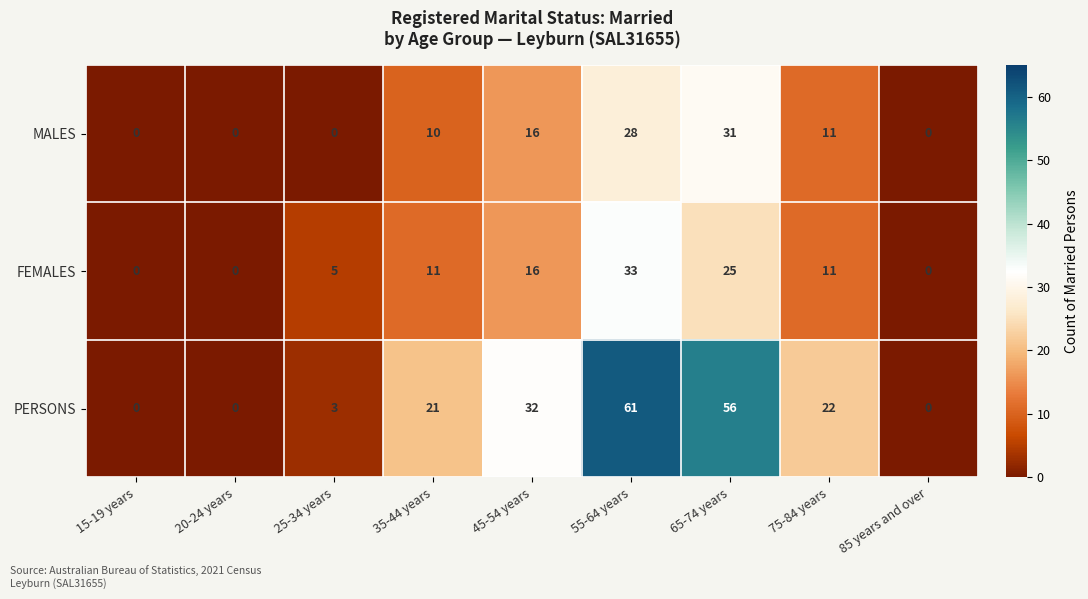

Reading left to right, what are all the values shown in this chart?

MALES: 0	0	0	10	16	28	31	11	0
FEMALES: 0	0	5	11	16	33	25	11	0
PERSONS: 0	0	3	21	32	61	56	22	0